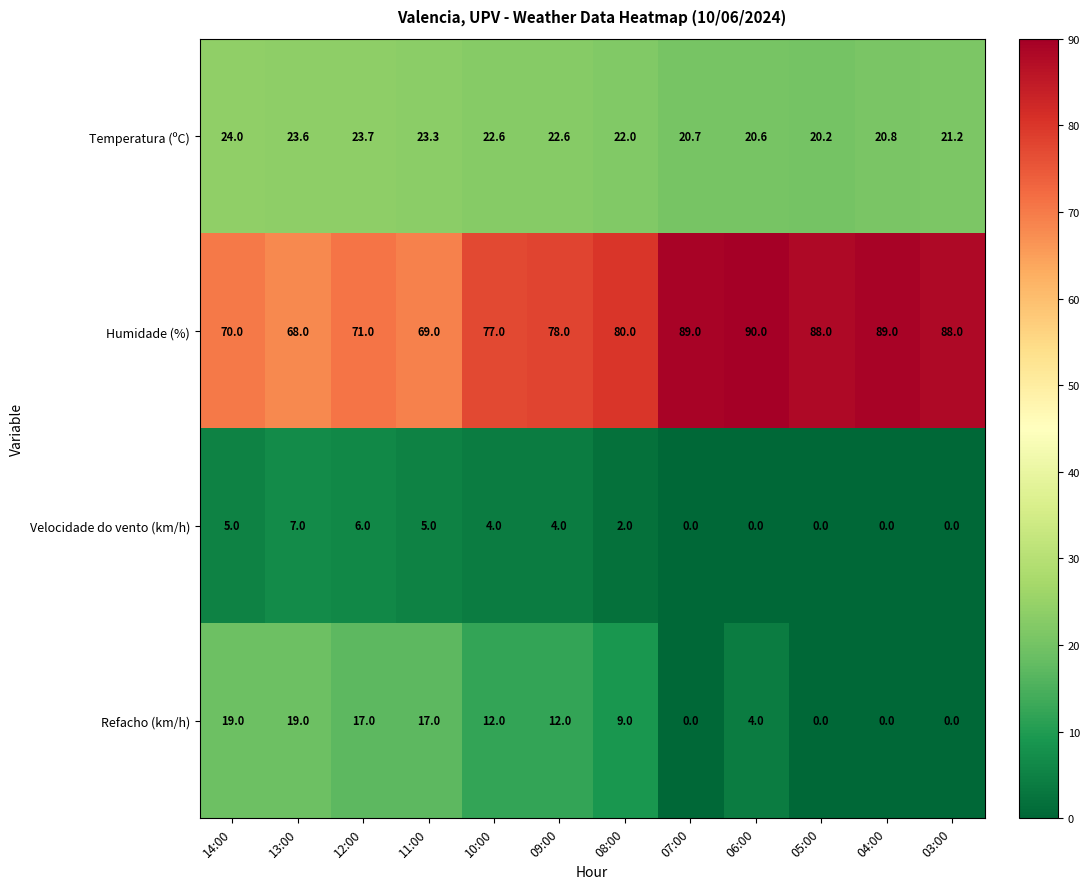

Which series has the largest range (max minus min)?

Humidade (%)